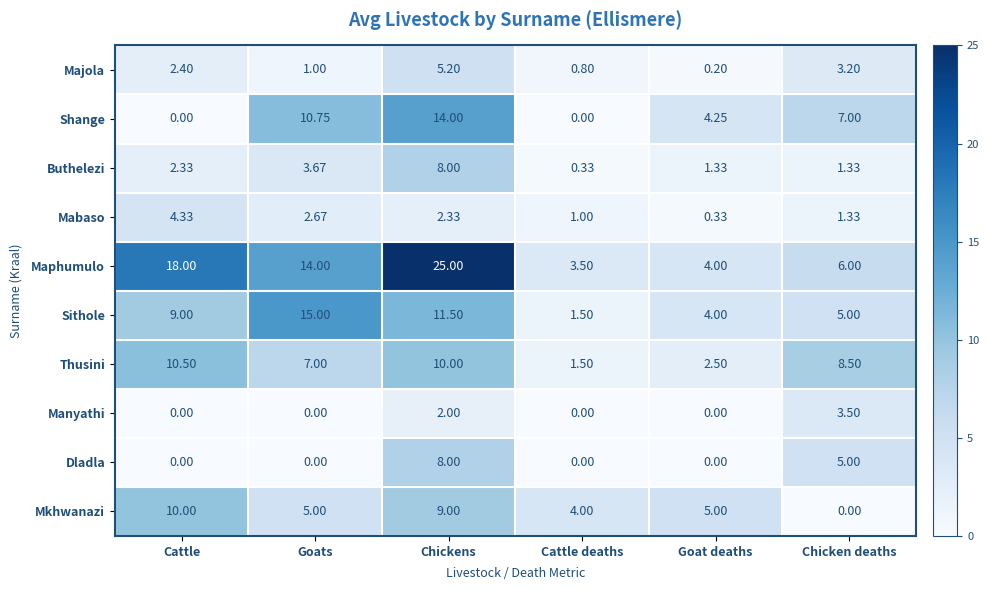

At which label does Mabaso first exceed 2?

Cattle